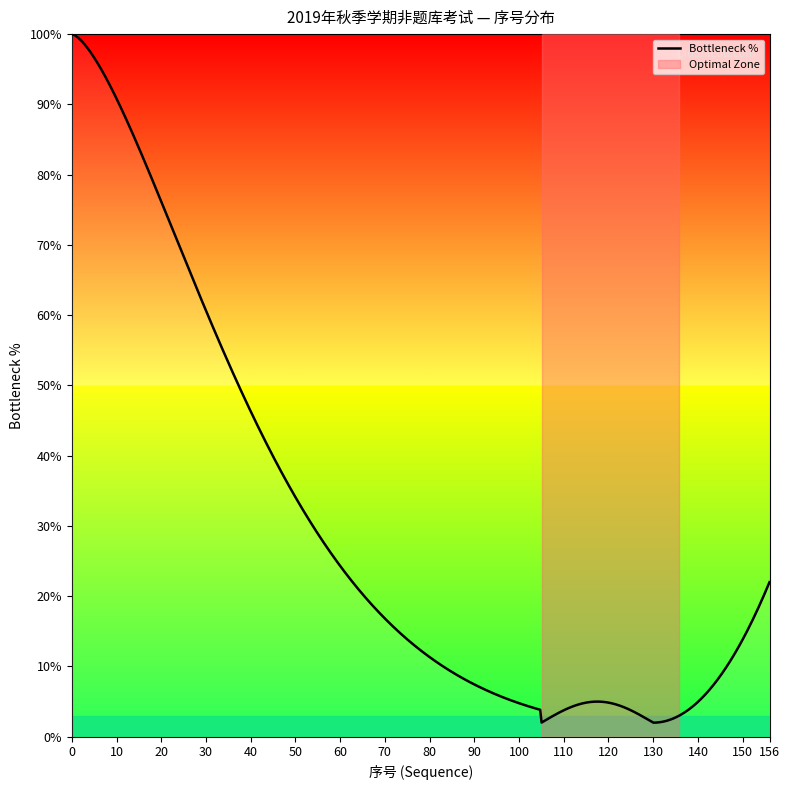

What is the smallest value displayed?

2.0